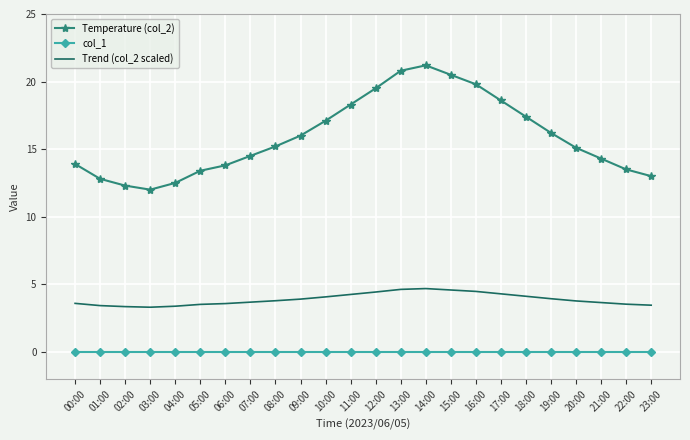

Which series has the largest range (max minus min)?

Temperature (col_2)